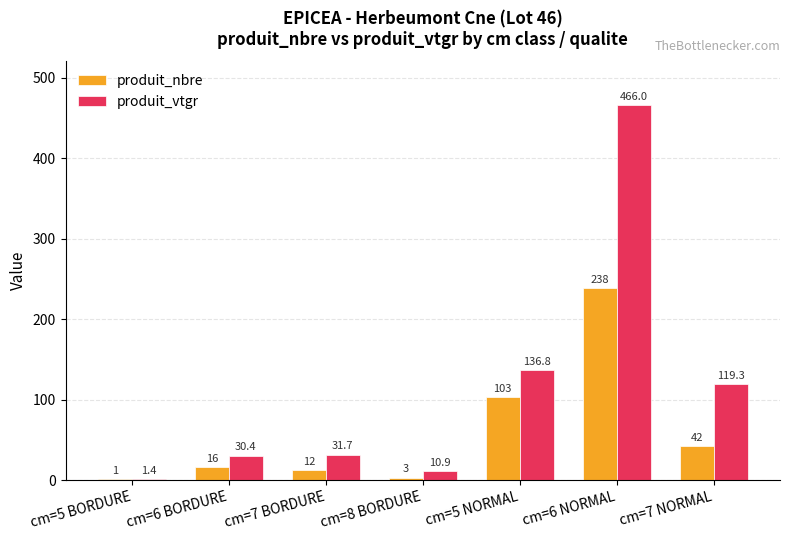

How many groups of bars are there?

7